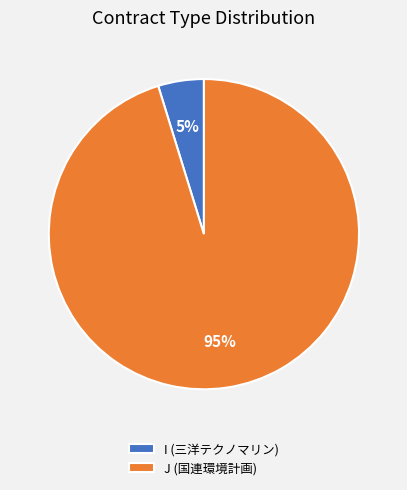

To the nearest percent, what portion does J represent?

95%